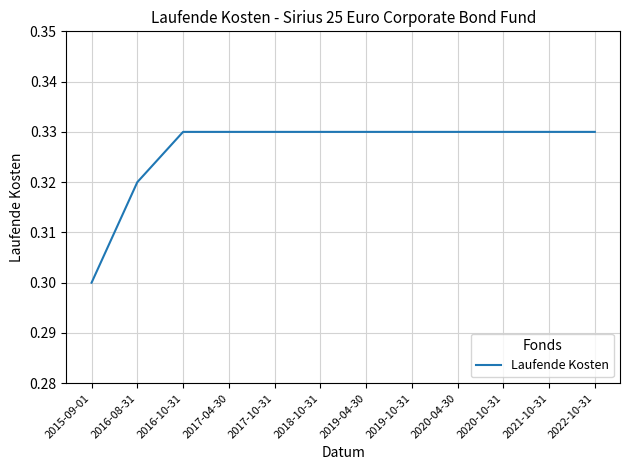

Which label corresponds to the smallest value in the chart?

2015-09-01